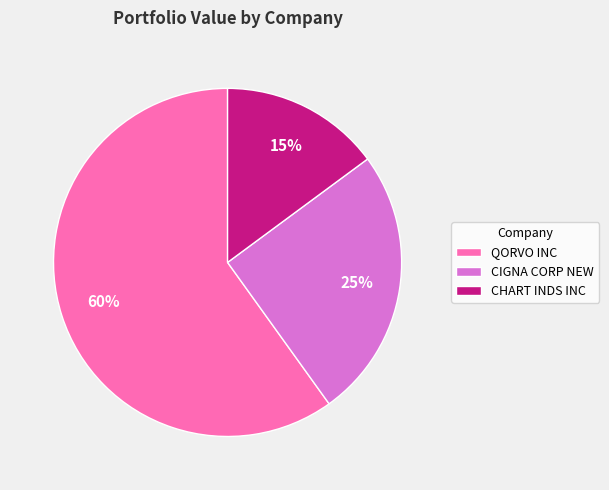

Approximately how many times larger is the value at CHART INDS INC compared to CIGNA CORP NEW?

0.6